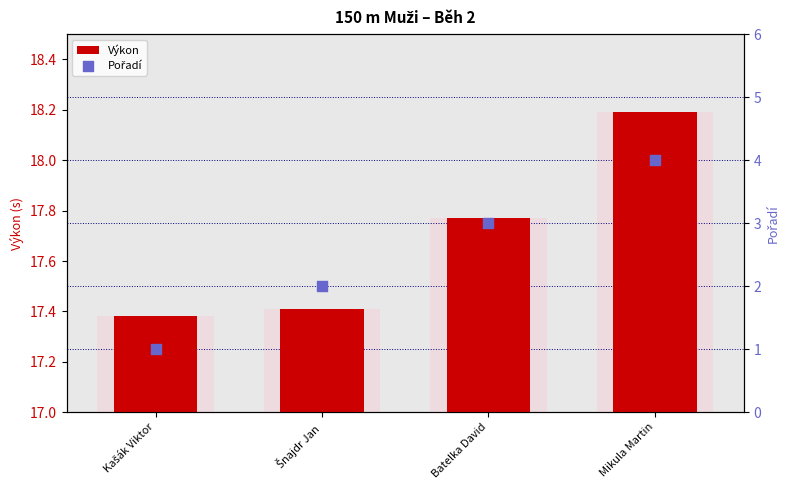

Is the value of Výkon at Batelka David greater than the value of Pořadí at Batelka David?

Yes